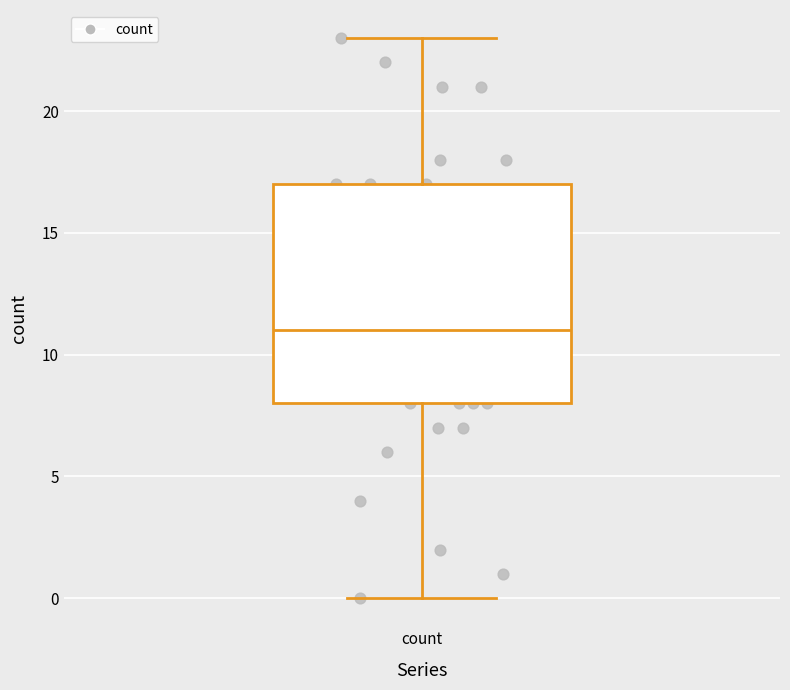

Read this box plot against the y-axis: the position of the median line, the range covered by the box, and the ends of both whiskers. The values are not printed on the chart, so give them approximately, as read against the axis.

median 11, box 8 to 17, whiskers 0 to 23